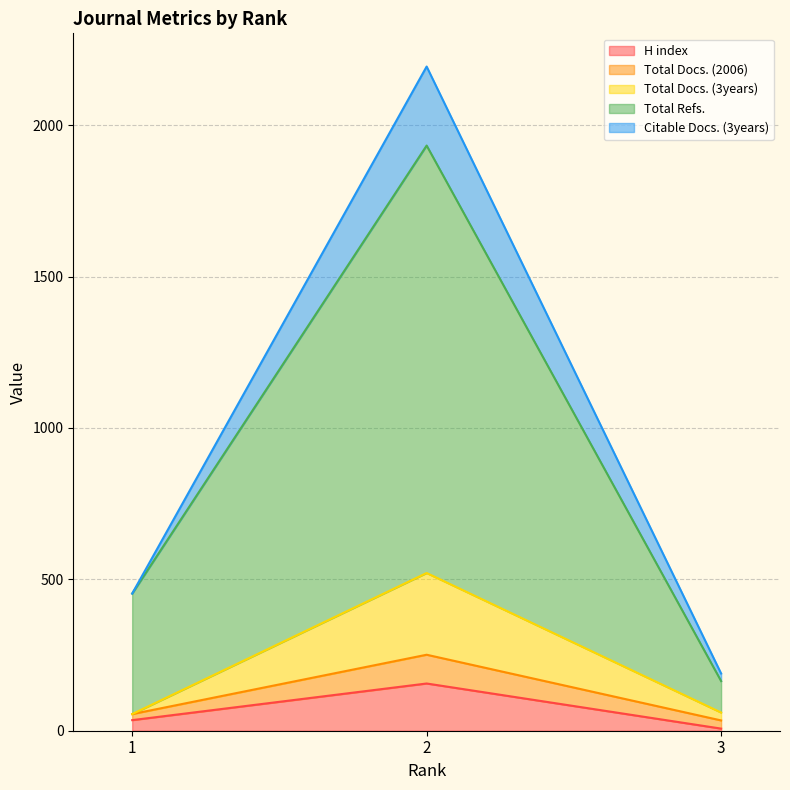

The Total Refs. series shows 1933 at 2. True or false?

True